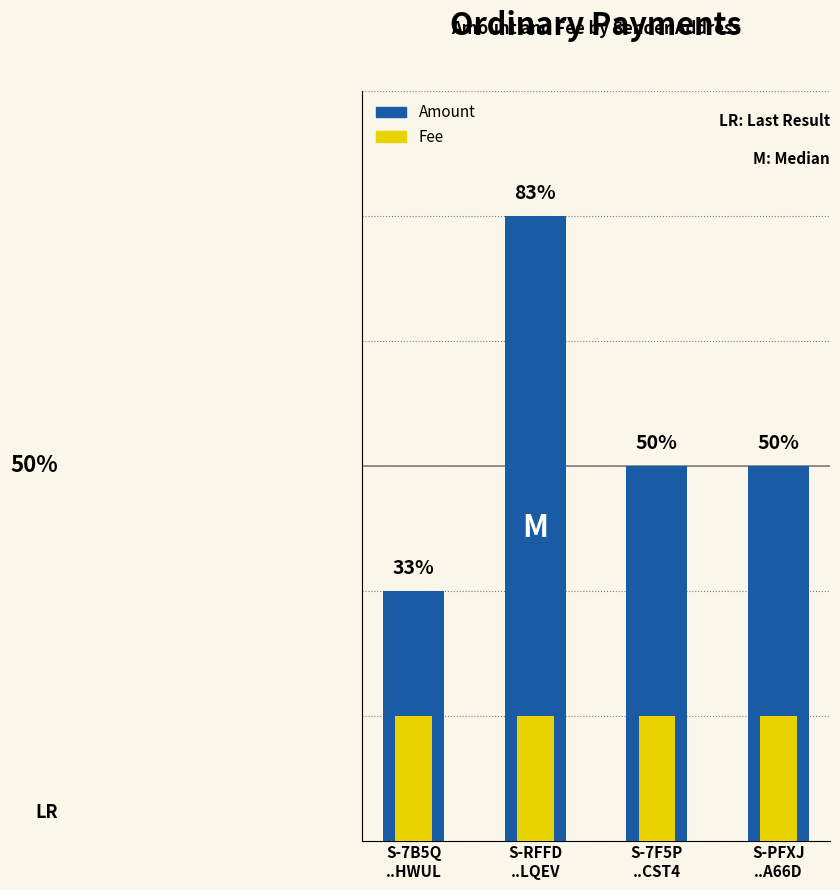

Which category has the lowest value across all series?

S-RFFD
..LQEV